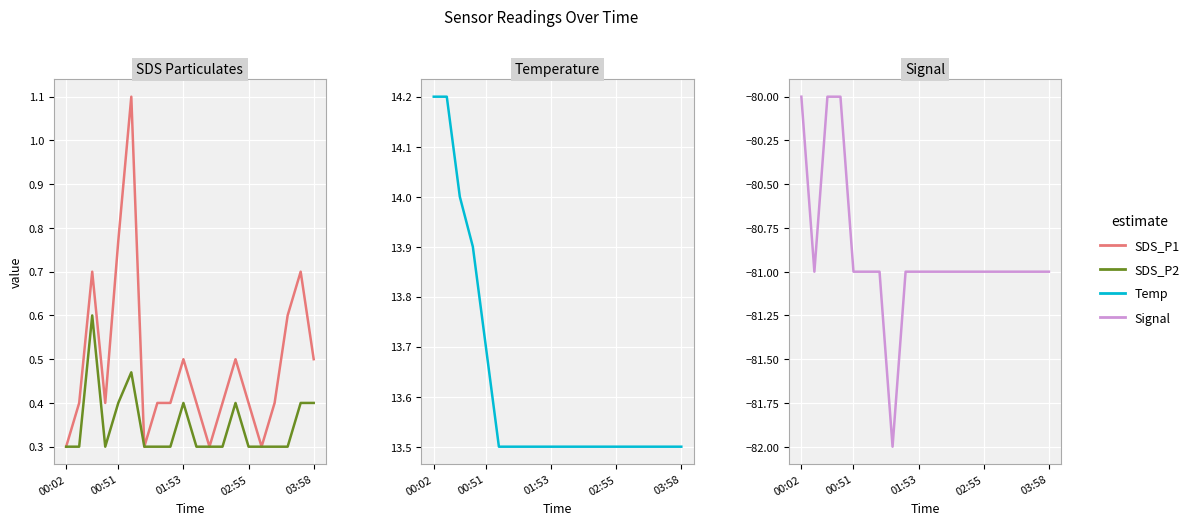

What position from the left is 6?

7